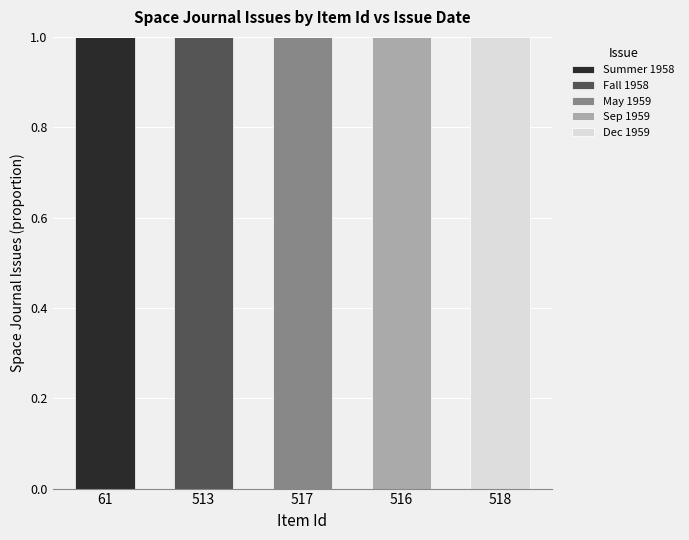

Is it true that Summer 1958 equals 0 at 517?

True